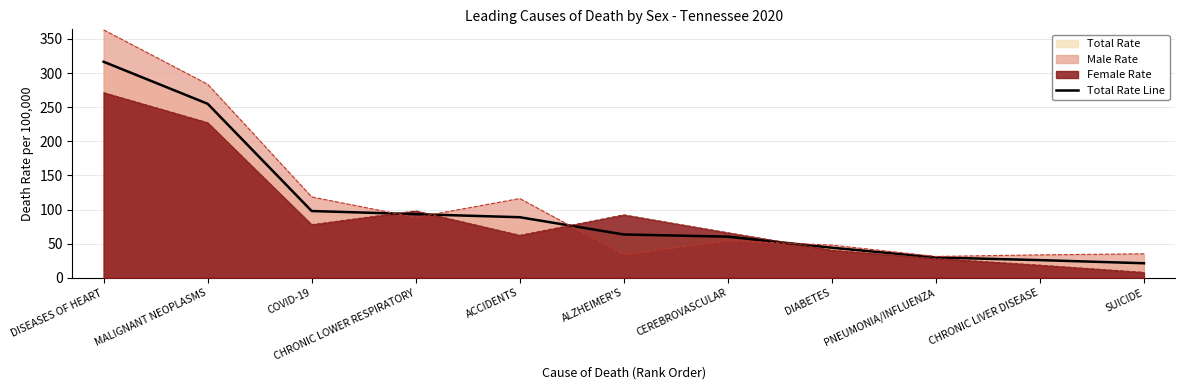

Reading left to right, what are all the values shown in this chart?

316.5	255.0	97.9	93.3	88.9	63.6	60.4	44.2	29.9	26.1	21.4